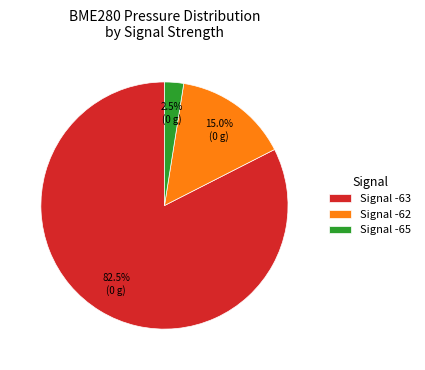

What portion of the pie excludes Signal -63?

17.5%